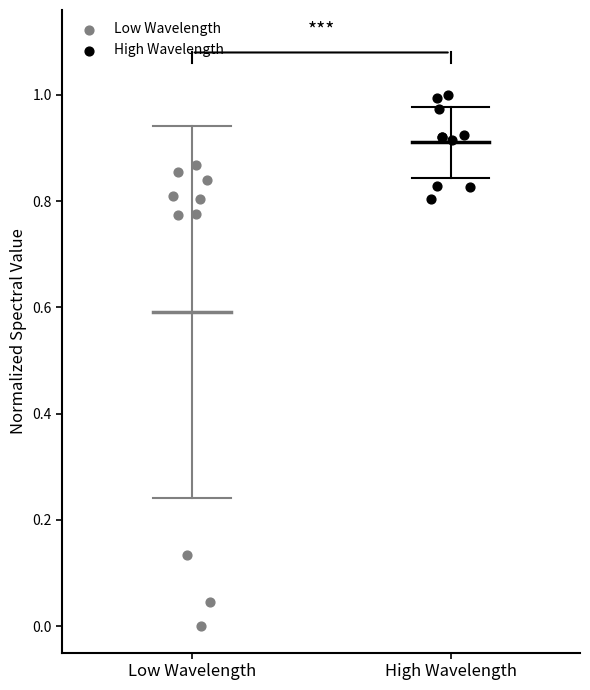

Which series has the largest Y range (max minus min)?

Low Wavelength